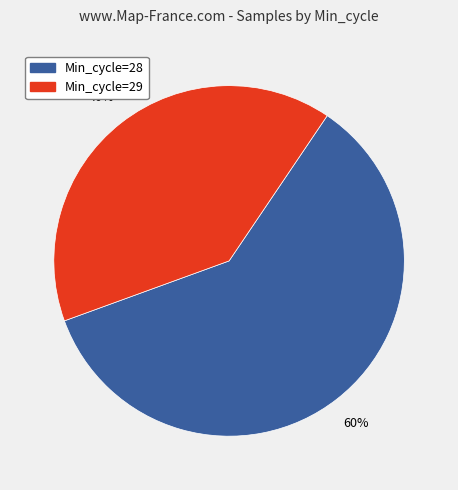

To the nearest percent, what is the average slice percentage?

50%